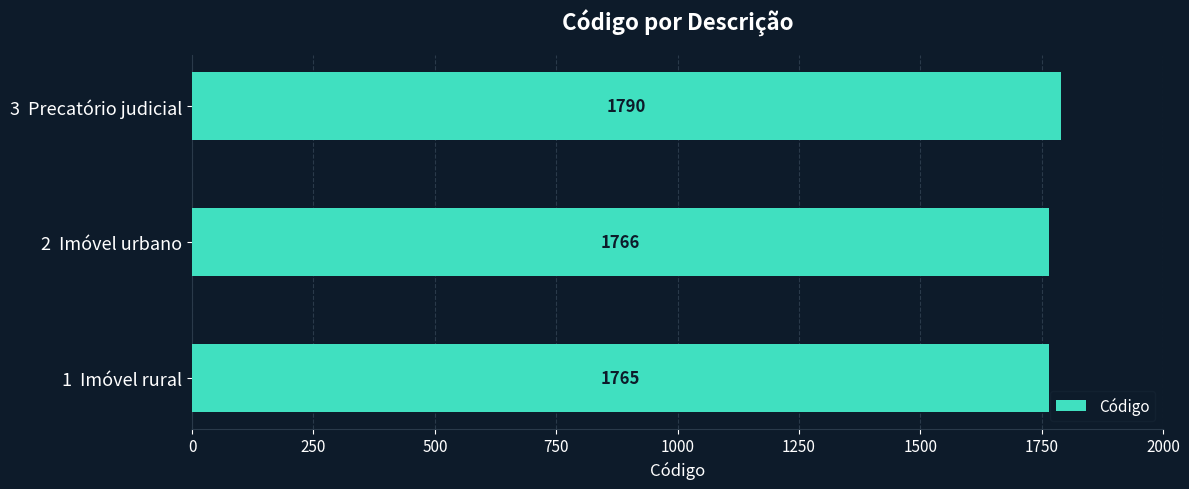

What is the approximate value at 2  Imóvel urbano, to the nearest 10?

1770